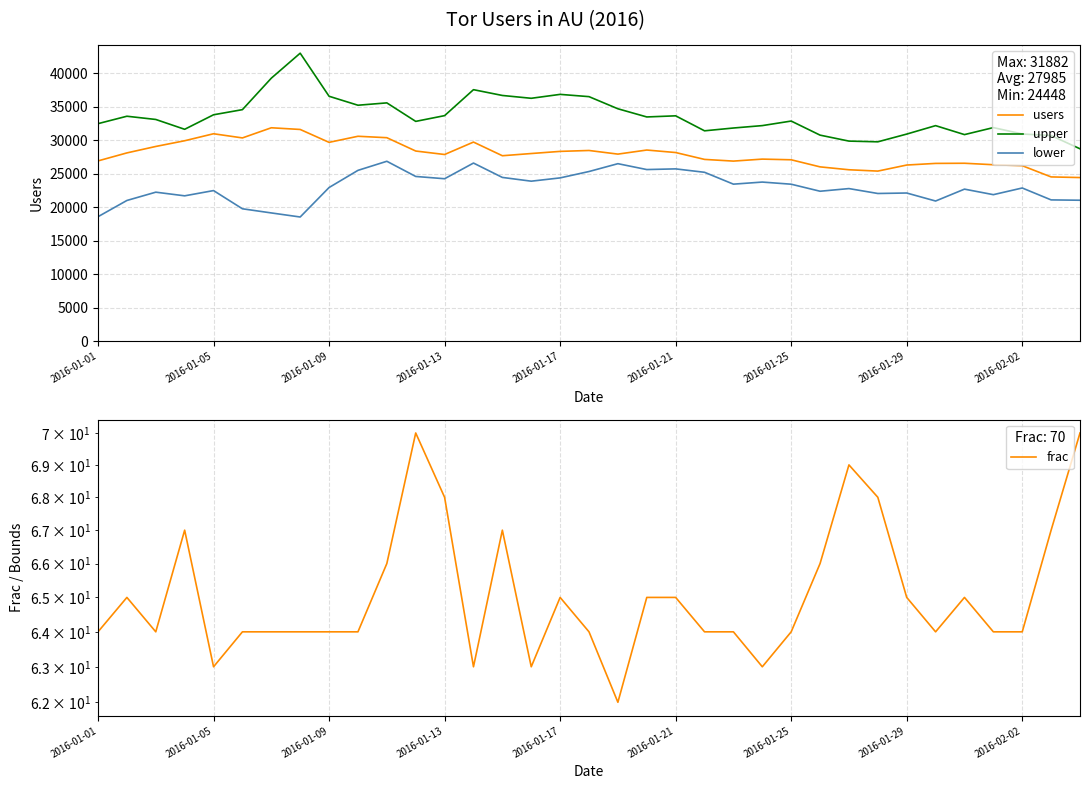

Reading right to left, list all the values displayed in this chart.

users: 24448	24543	26218	26363	26583	26561	26317	25412	25612	26043	27103	27202	26905	27158	28184	28557	27948	28491	28356	28036	27707	29746	27890	28410	30400	30613	29705	31630	31882	30367	30989	29945	29092	28128	26934
upper: 28743	30721	30954	31908	30862	32201	30940	29785	29892	30783	32886	32206	31847	31428	33666	33499	34720	36531	36870	36286	36707	37572	33695	32837	35600	35249	36589	43021	39289	34590	33823	31655	33123	33606	32497
lower: 21060	21110	22889	21892	22718	20943	22139	22068	22801	22404	23454	23773	23462	25233	25743	25642	26519	25350	24397	23906	24467	26611	24271	24612	26879	25521	22958	18556	19164	19783	22502	21718	22264	21025	18601
frac: 70	67	64	64	65	64	65	68	69	66	64	63	64	64	65	65	62	64	65	63	67	63	68	70	66	64	64	64	64	64	63	67	64	65	64